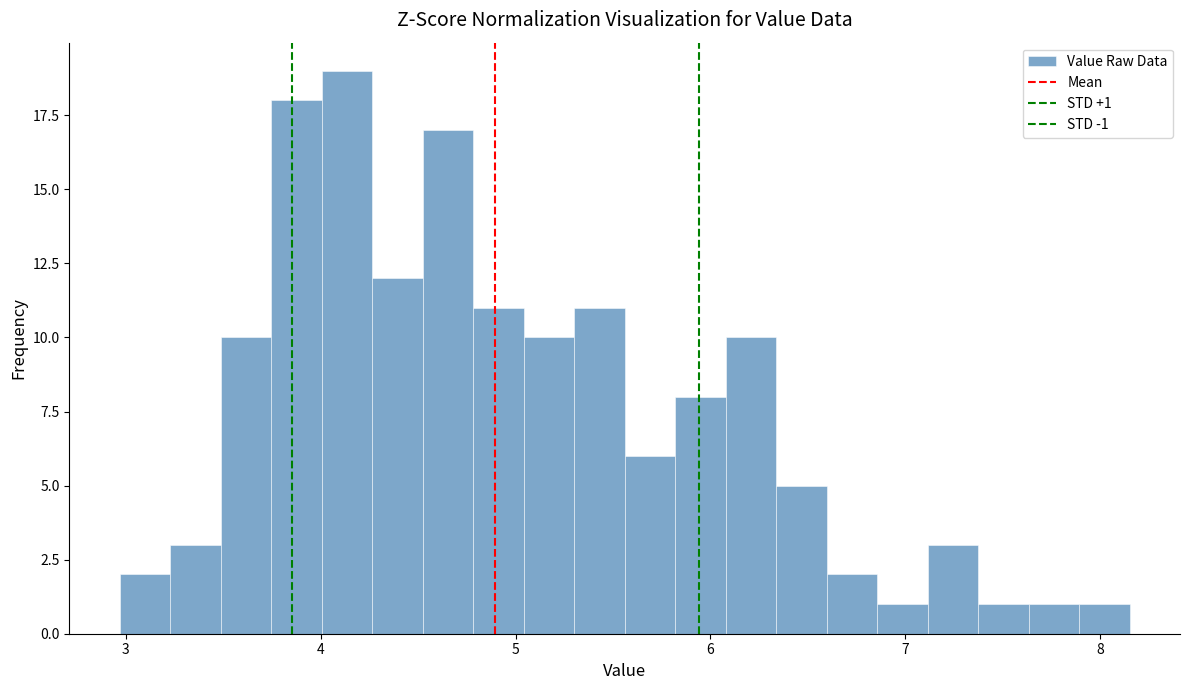

Around what value on the x-axis is the tallest bar? Give the approximate position of its centre, as read against the axis.

4.1